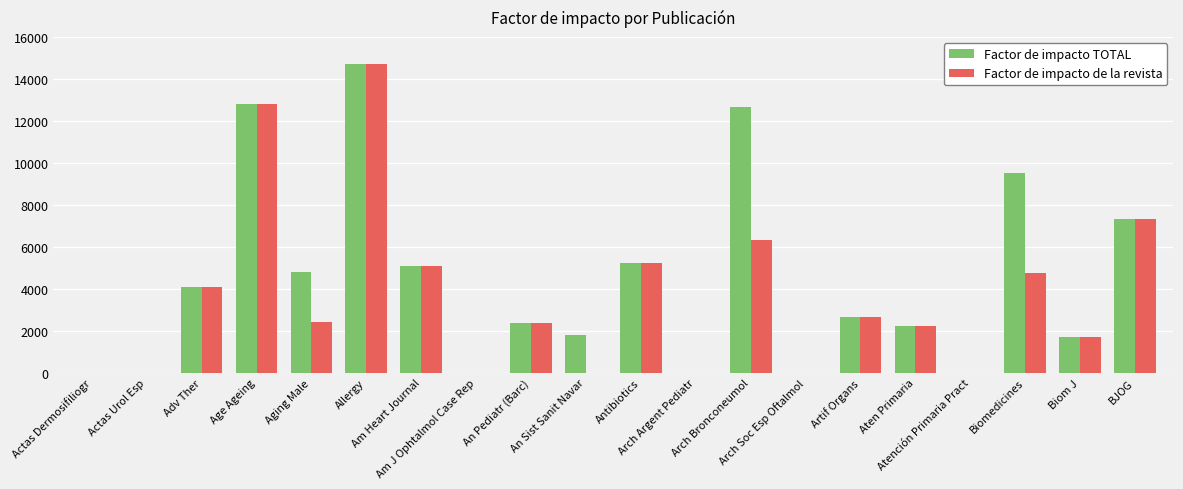

What is the maximum value for Factor de impacto de la revista?

14710.0